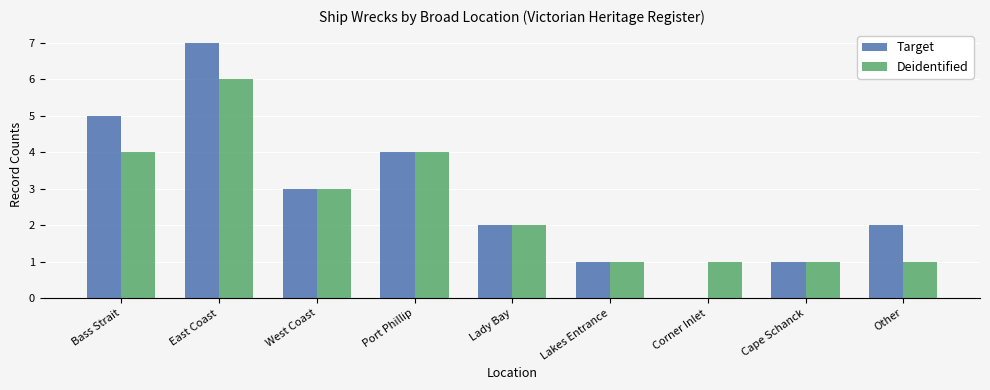

At how many categories does at least one series exceed 2?

4